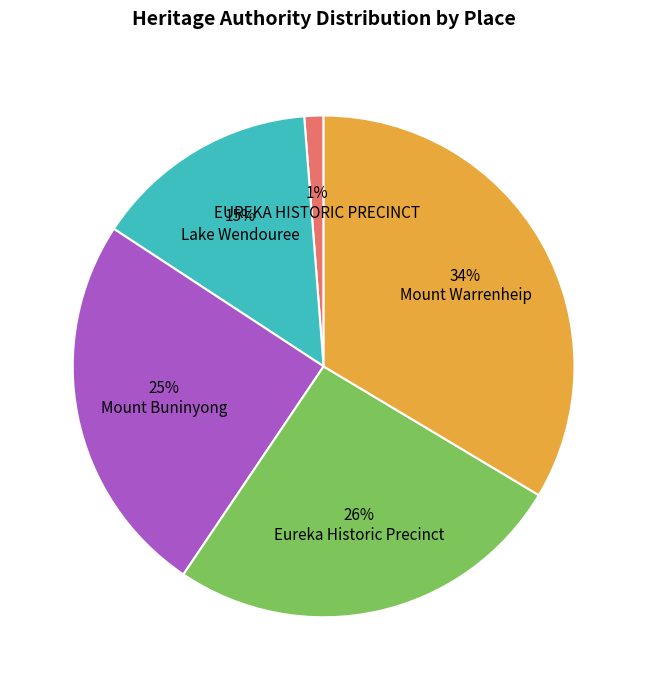

To the nearest percent, what is the average slice percentage?

20%